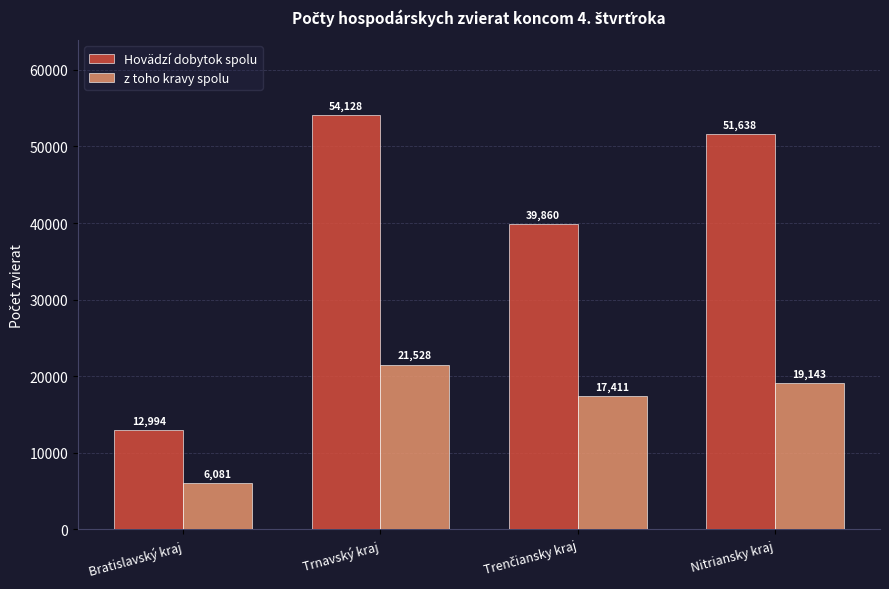

List the series in order of their overall mean, highest first.

Hovädzí dobytok spolu, z toho kravy spolu